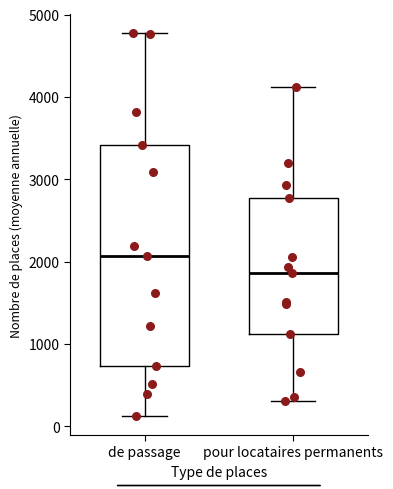

Which box's median line is the lowest?

pour locataires permanents